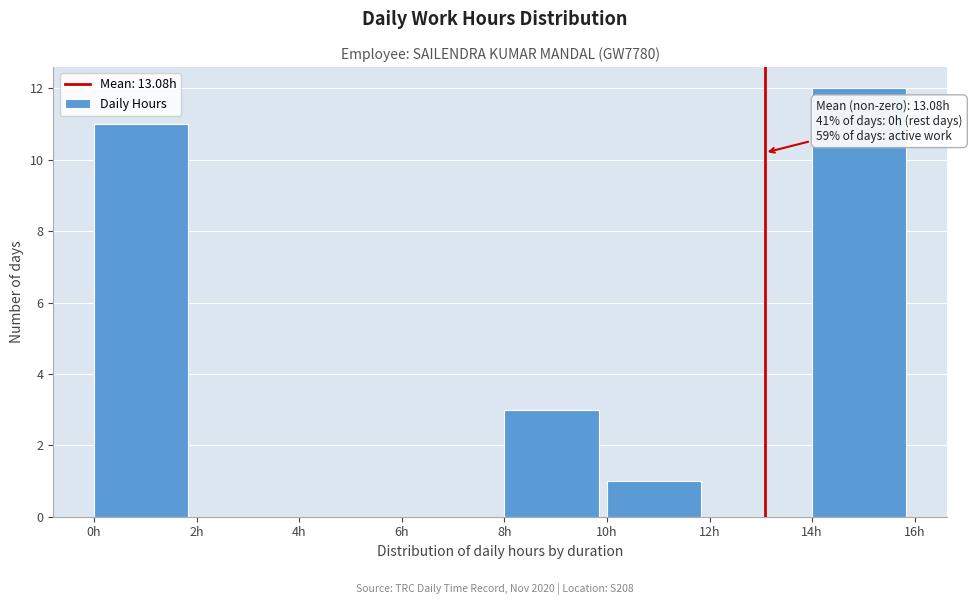

Over which range of the x-axis is the bar tallest?

14 to 16